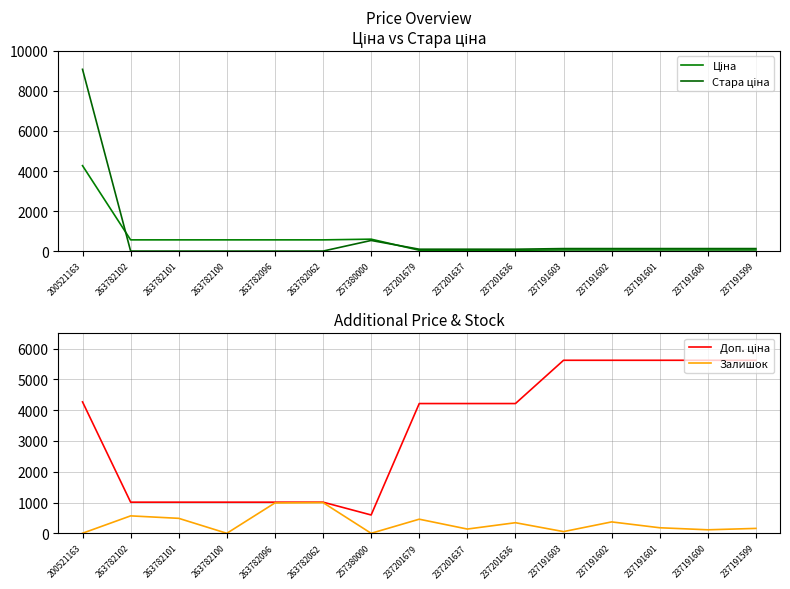

True or false: Ціна and Доп. ціна intersect in this chart.

False